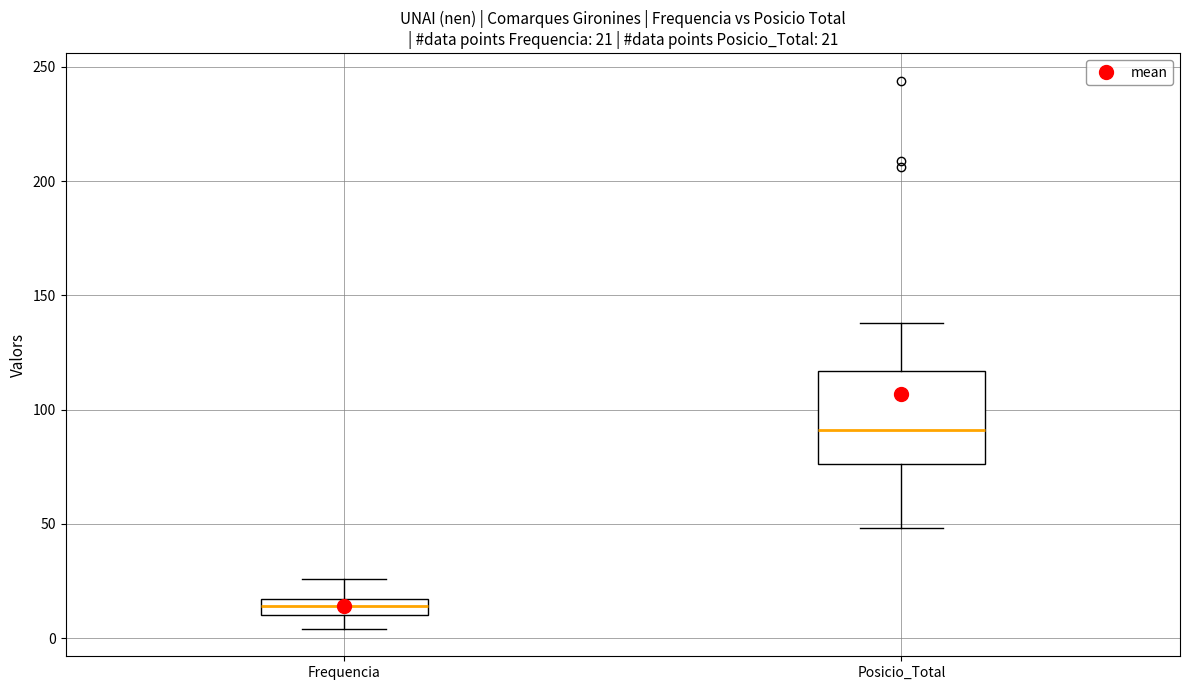

Comparing the boxes themselves (not the whiskers), which one is the tallest?

Posicio_Total